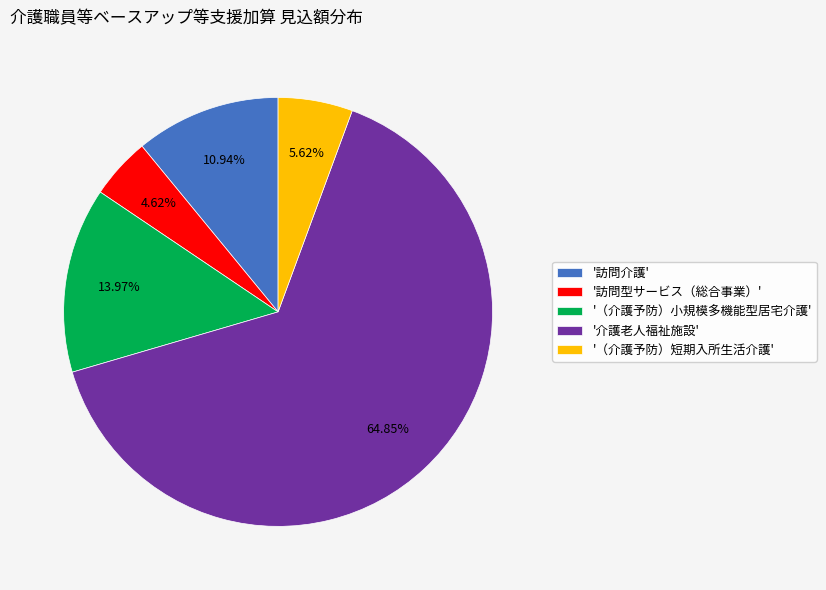

Rank the categories by value from lowest to highest.

'訪問型サービス（総合事業）', '（介護予防）短期入所生活介護', '訪問介護', '（介護予防）小規模多機能型居宅介護', '介護老人福祉施設'